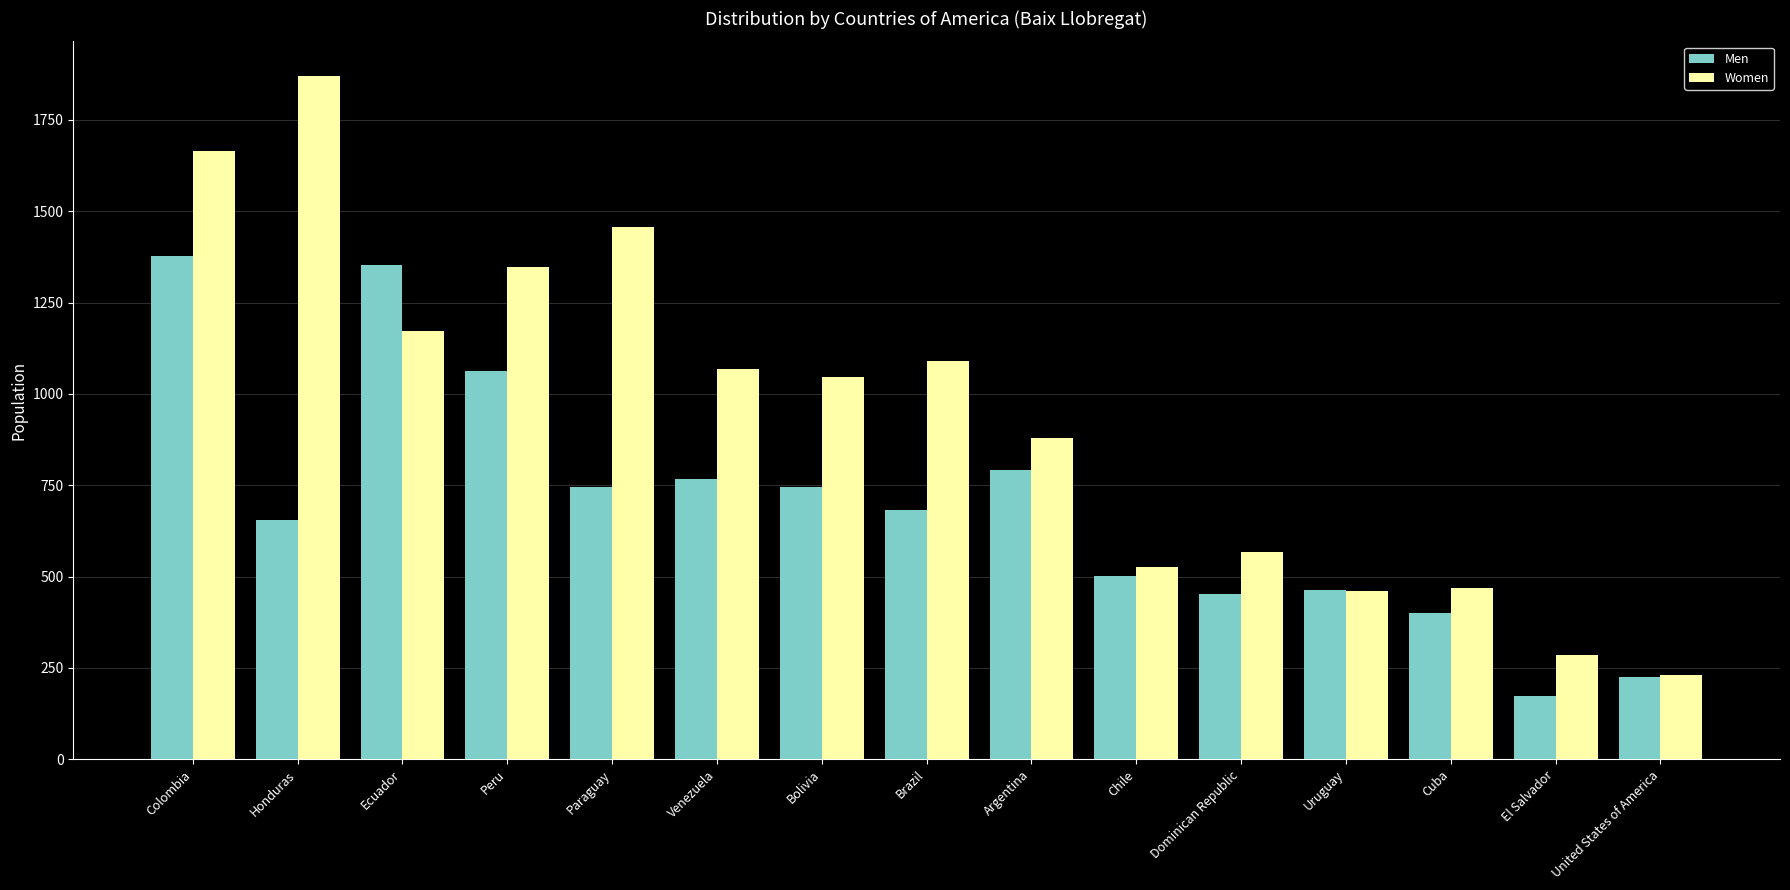

What is the difference between the highest and lowest values at Colombia?

287